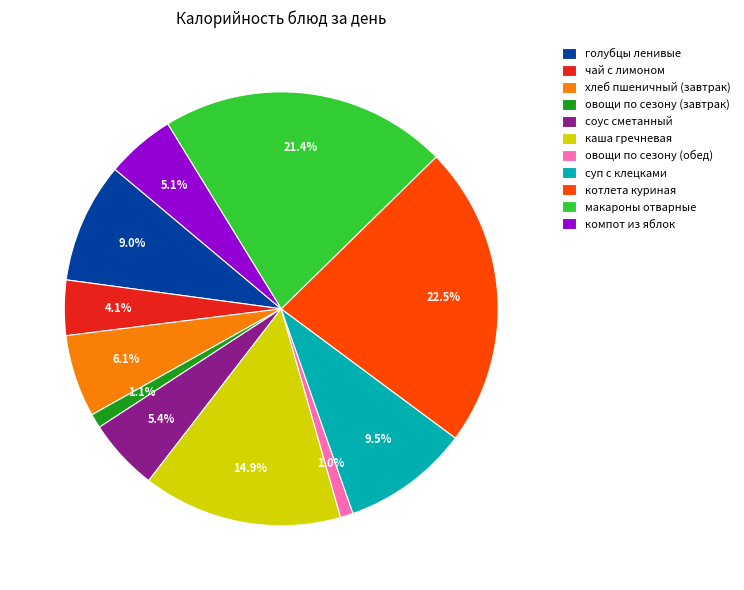

How many segments does this pie chart have?

11